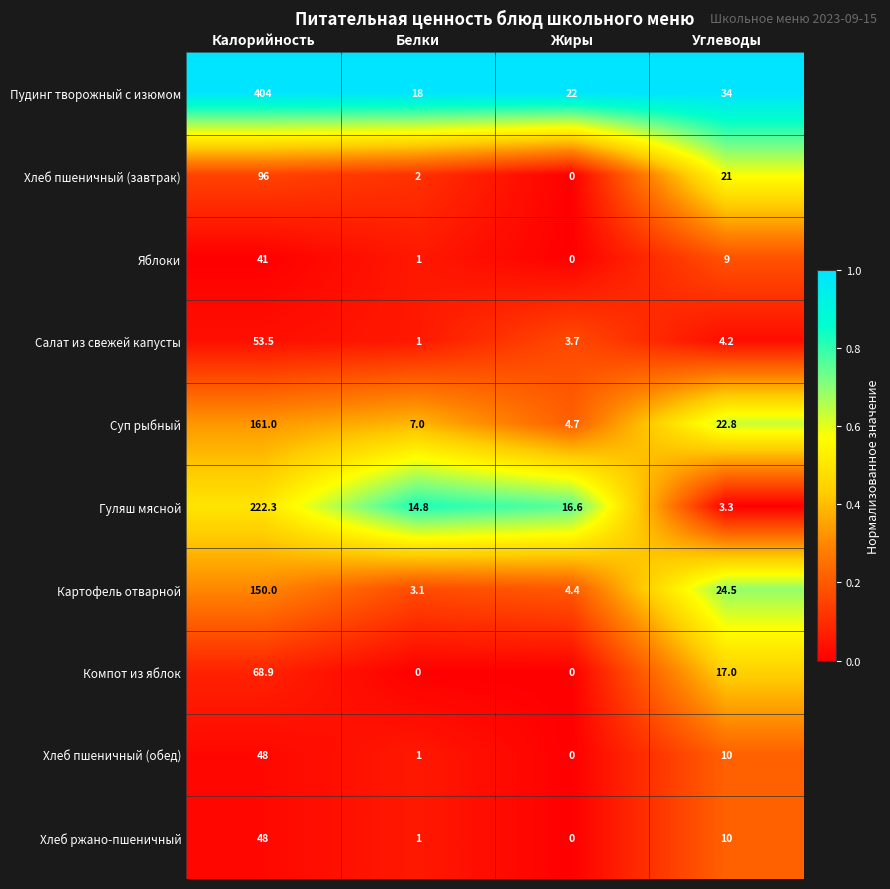

How many series are shown in this chart?

10